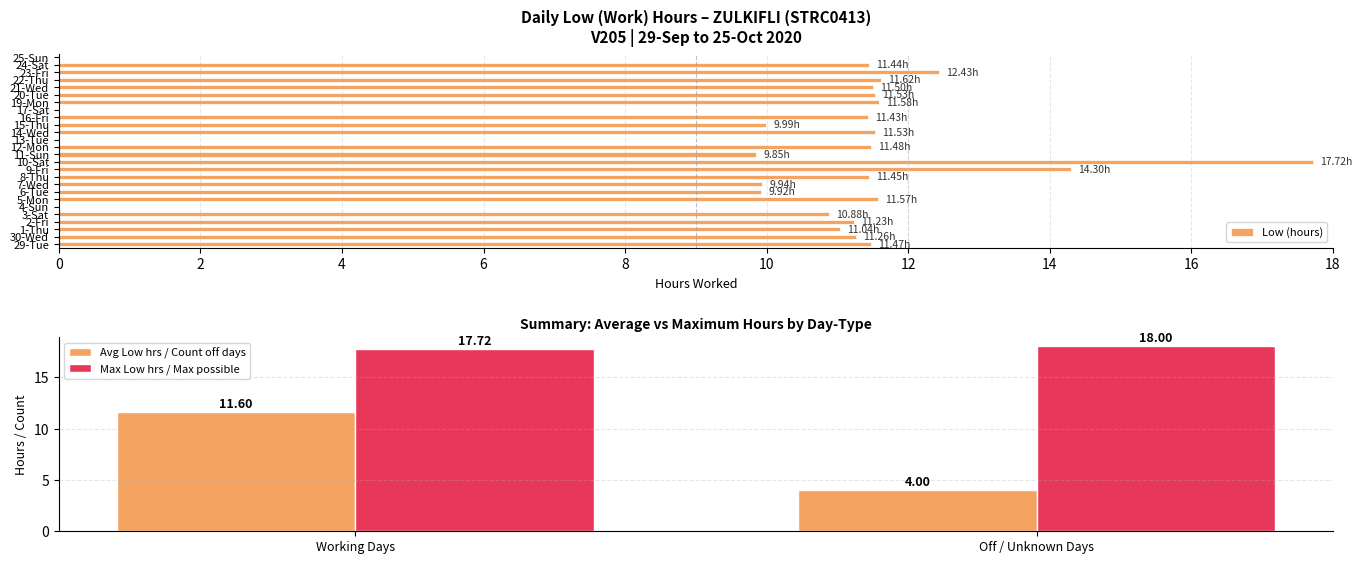

The chart shows a value of 3.6 at 29-Tue. True or false?

False